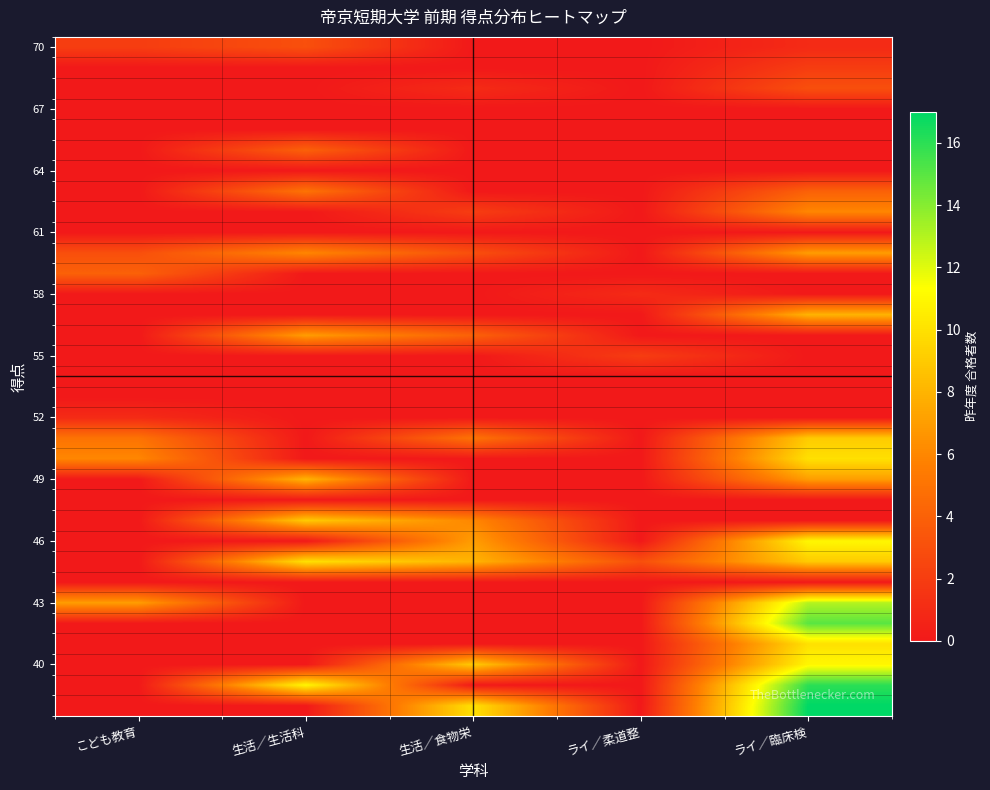

How many categories are shown in the chart?

5